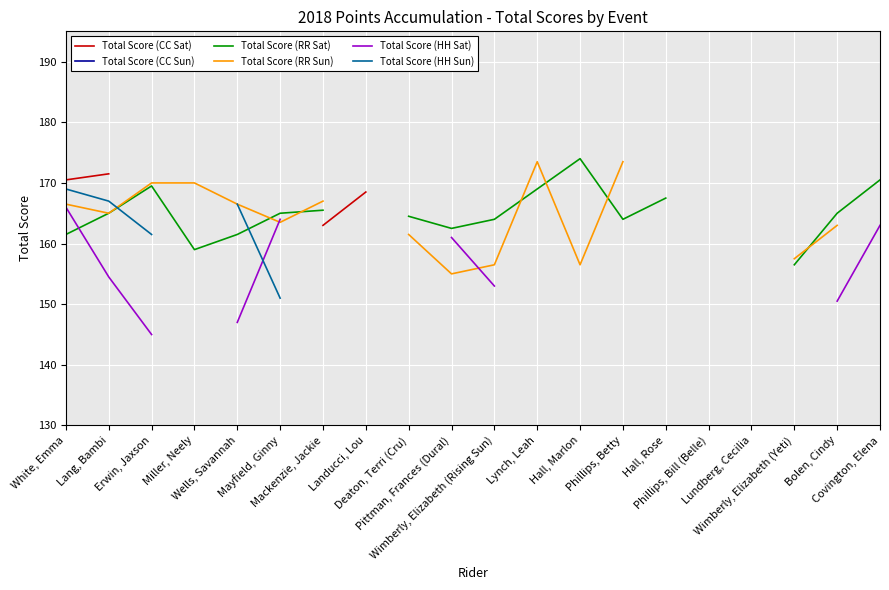

True or false: Total Score (CC Sat) has more than 1 points higher than both neighbors.

False